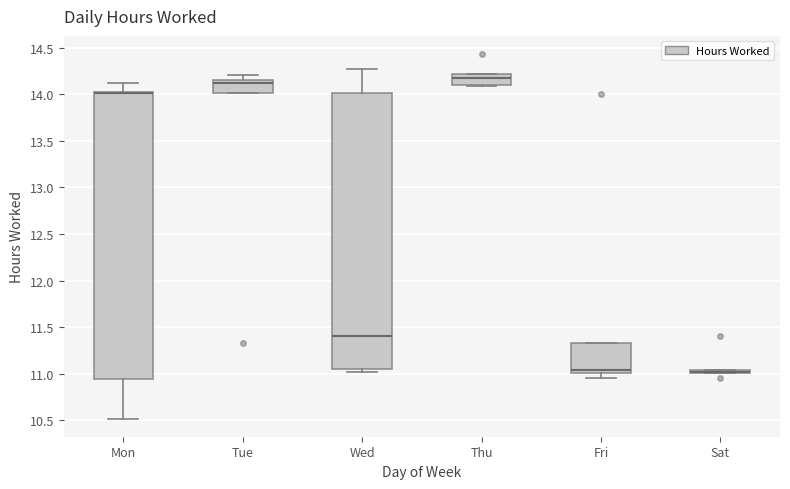

Where does the upper whisker of the box for Mon end on the y-axis? The values are not printed on the chart, so give them approximately, as read against the axis.

14.10